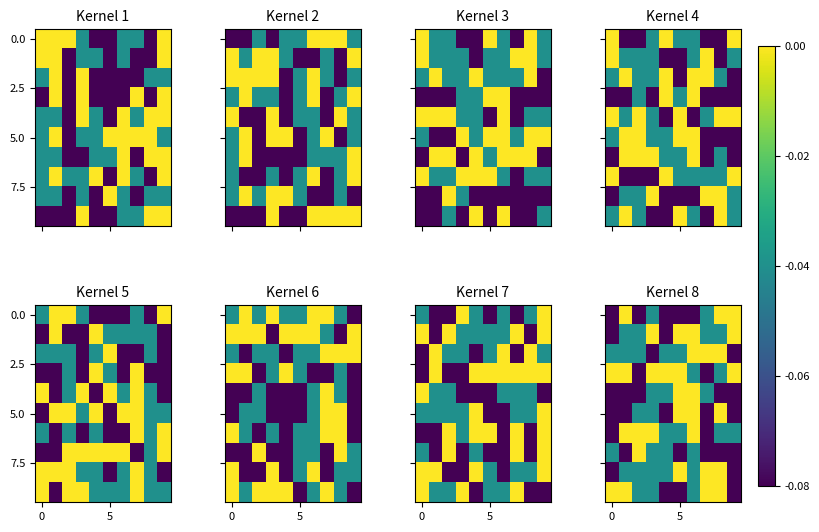

Which has a higher value, 6 or 4?

6